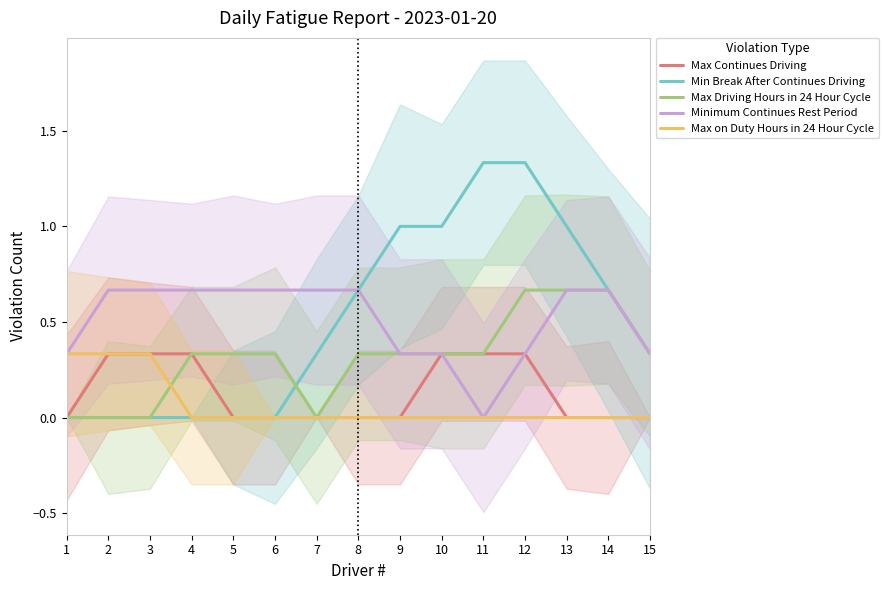

What is the total value across all series at 6?

1.0